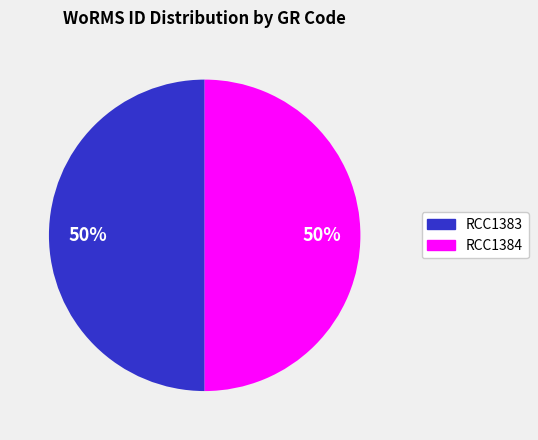

The RCC1383 slice represents 50% of the pie. True or false?

True